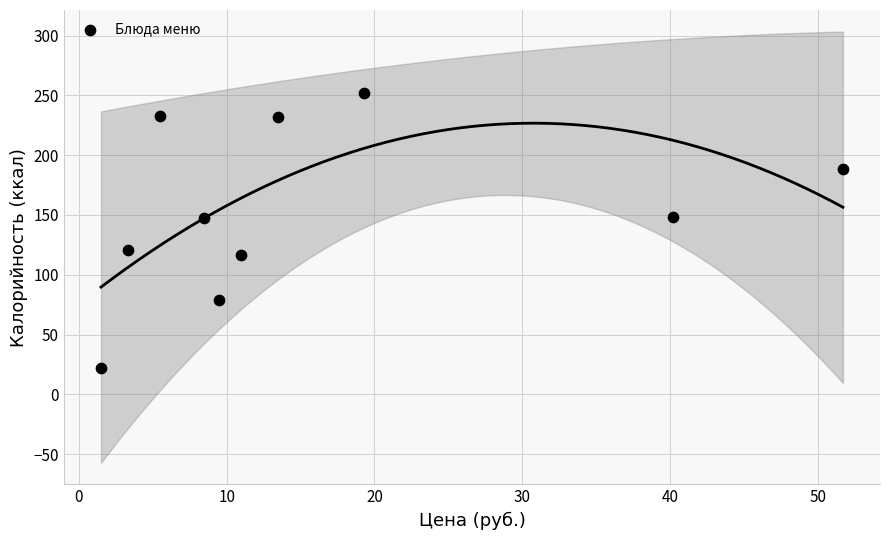

What is the range of X values (max minus min)?

50.2